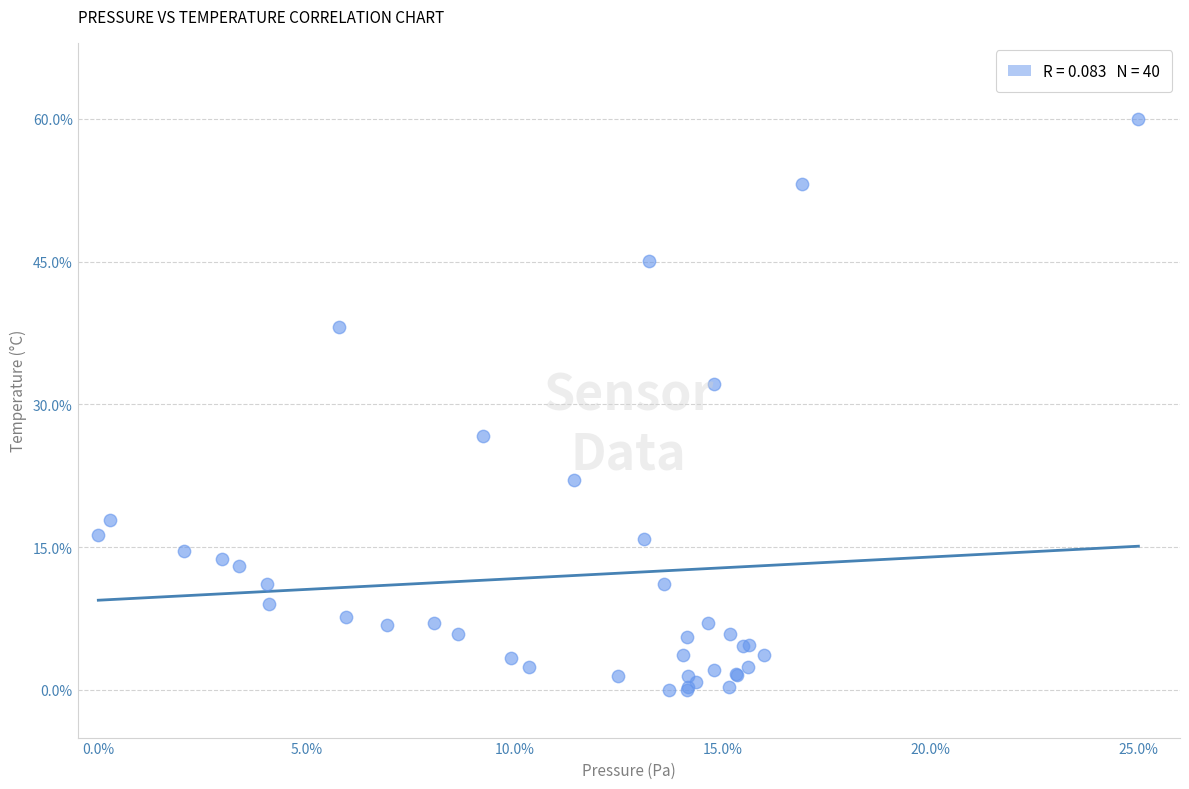

What Y value in the scatter plot is closest to 30?

32.1